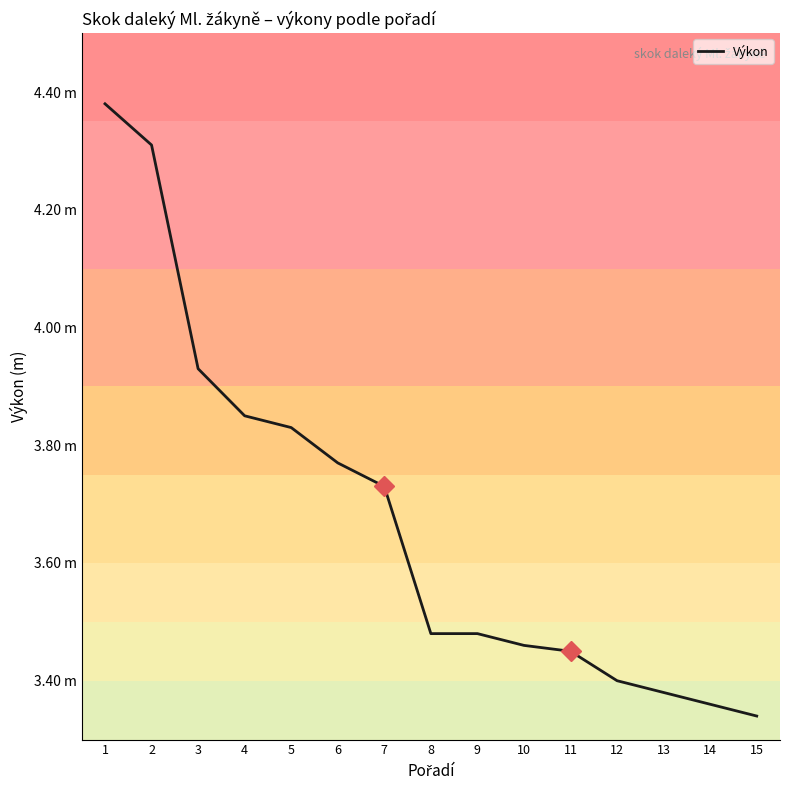

What is the average value?

3.7